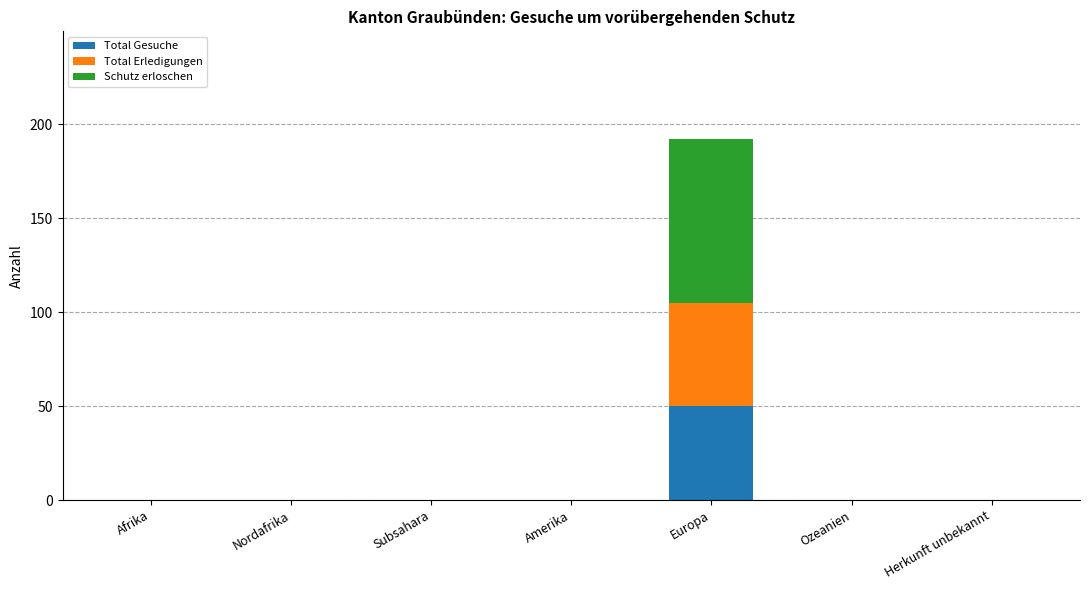

At which category is the sum across all series the highest?

Europa